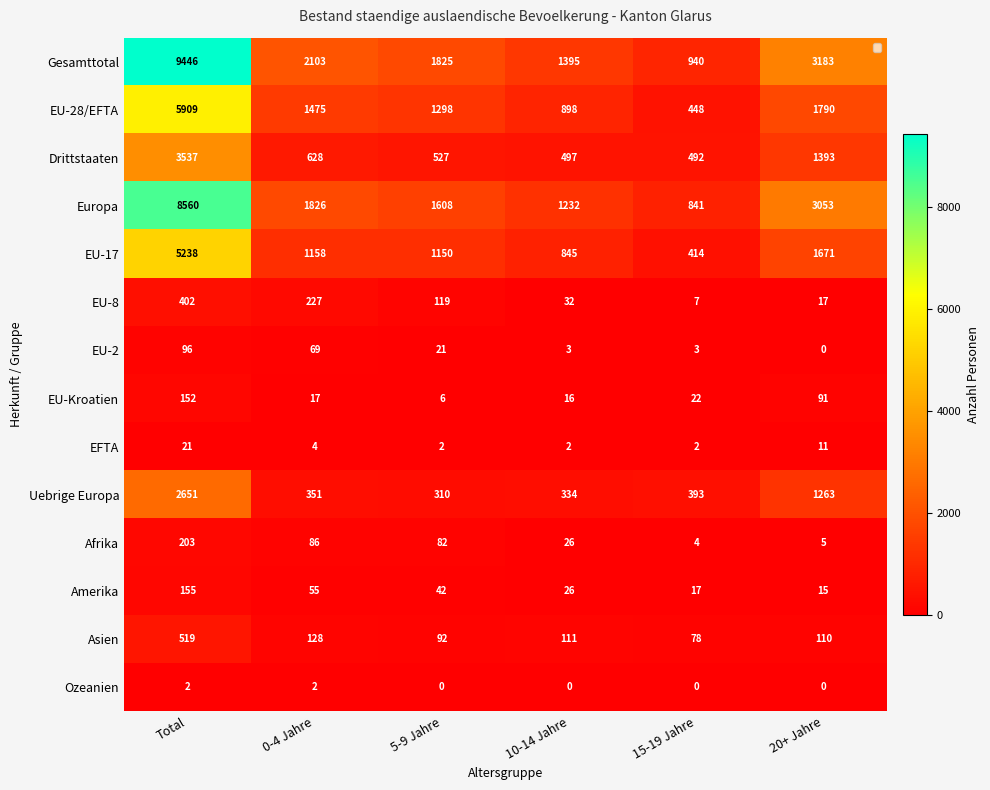

At which label does Uebrige Europa reach its minimum?

5-9 Jahre